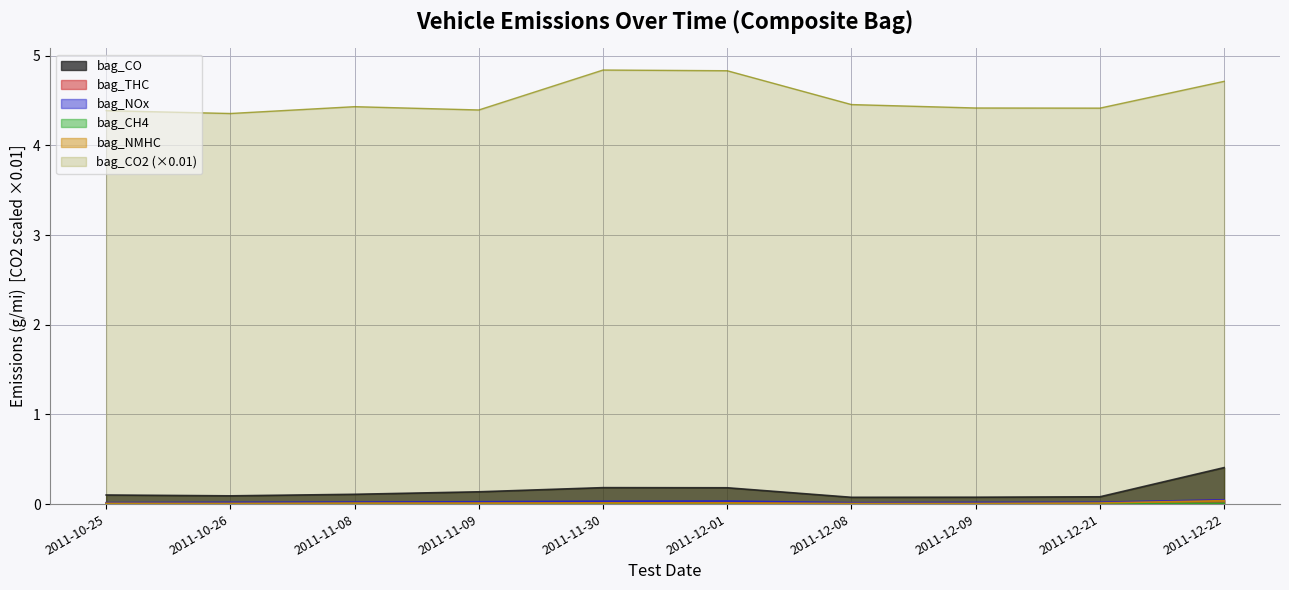

List the series in order of their peak value, highest first.

bag_CO2, bag_CO, bag_NOx, bag_THC, bag_NMHC, bag_CH4